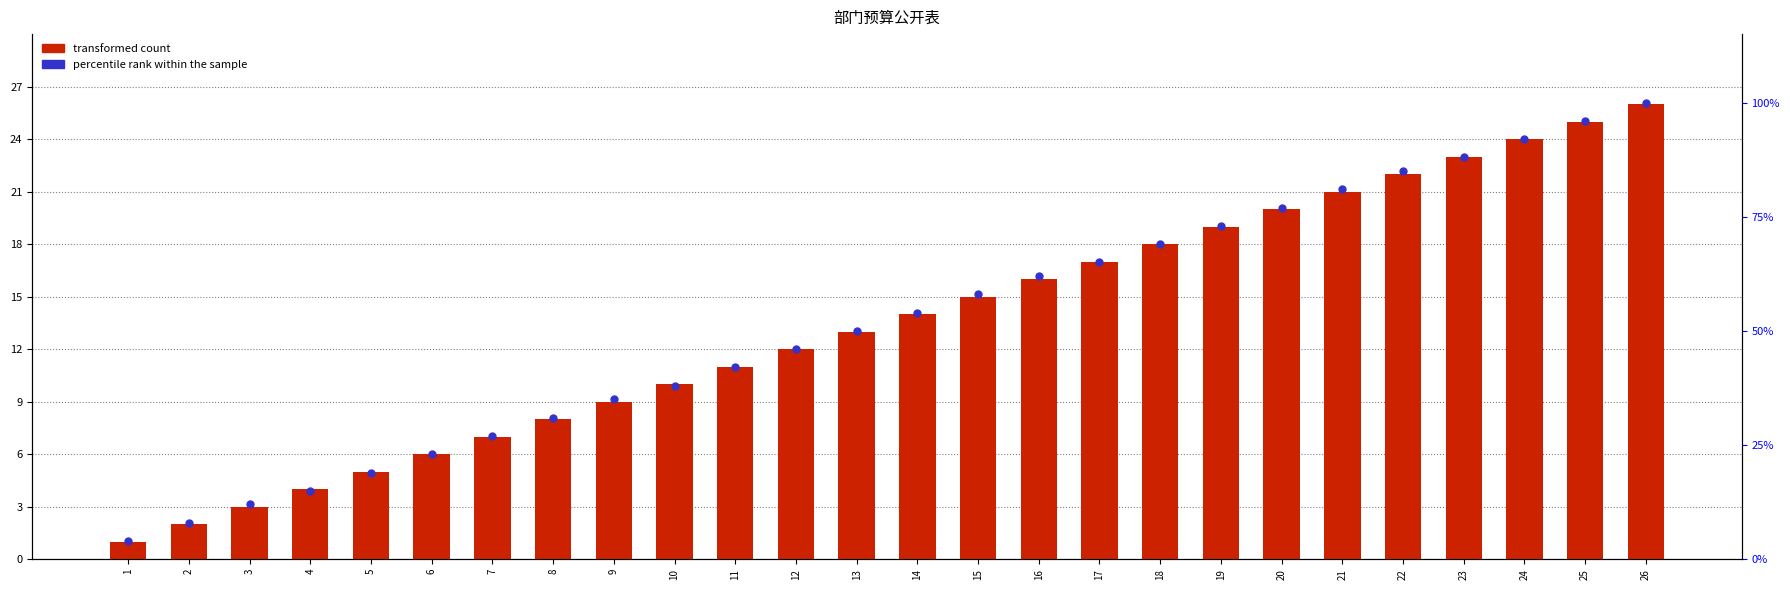

At how many categories does at least one series exceed 48?

14